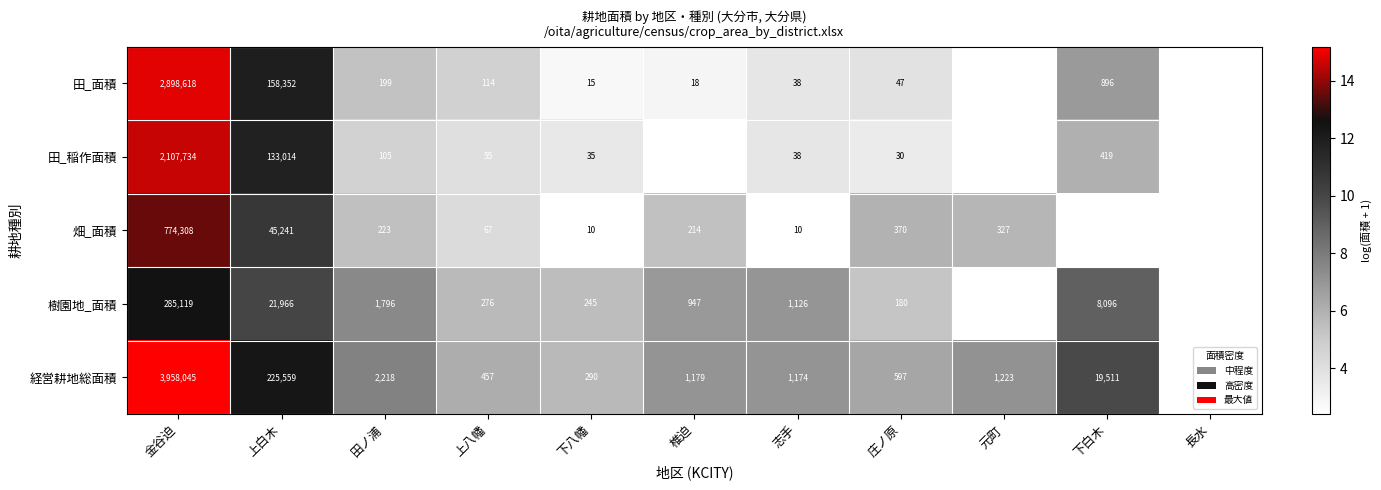

At which category is the sum across all series the highest?

金谷迫